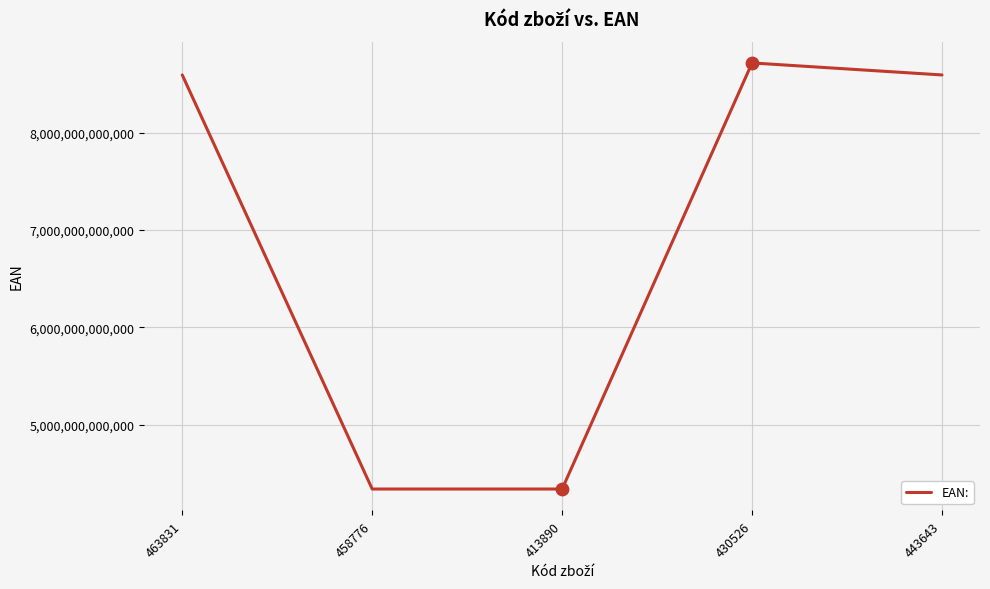

Approximately how many times larger is the value at 443643 compared to 458776?

2.0